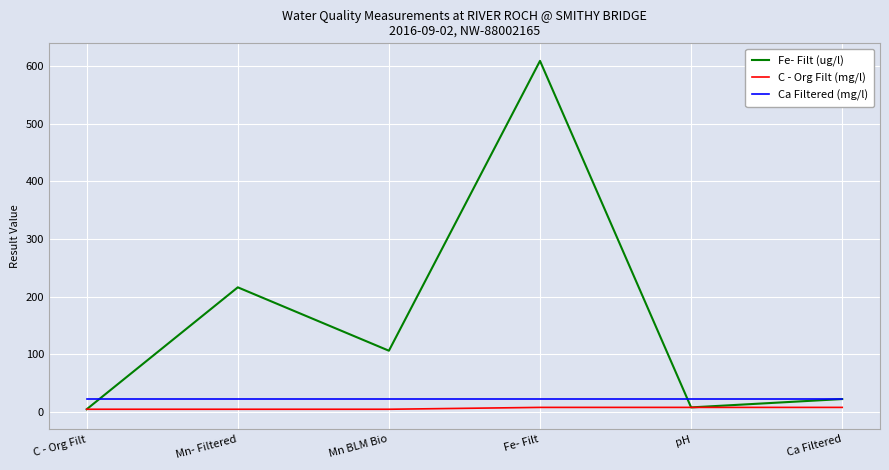

At which label is Fe- Filt (ug/l) closest to 306?

Mn- Filtered